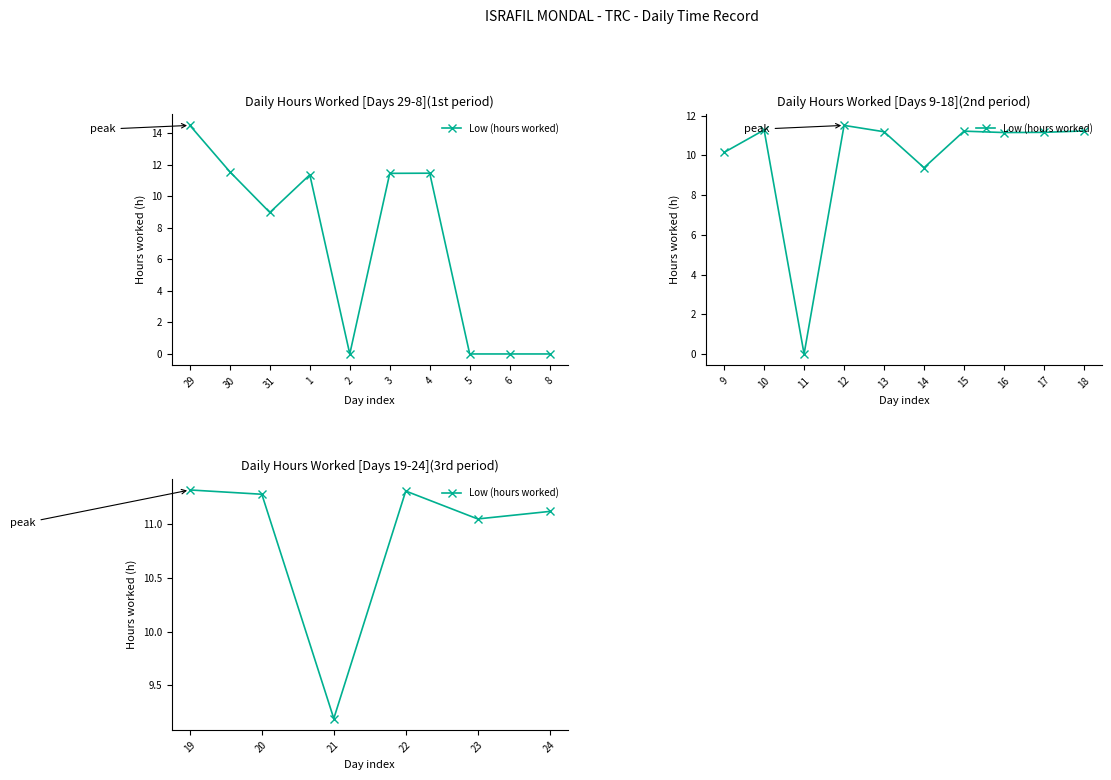

How many distinct data groups are displayed?

1